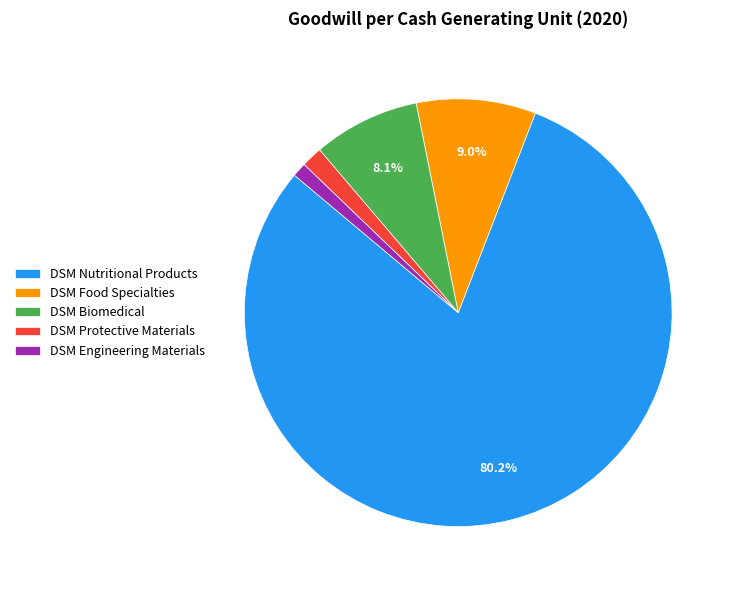

The DSM Protective Materials slice represents 2% of the pie. True or false?

True